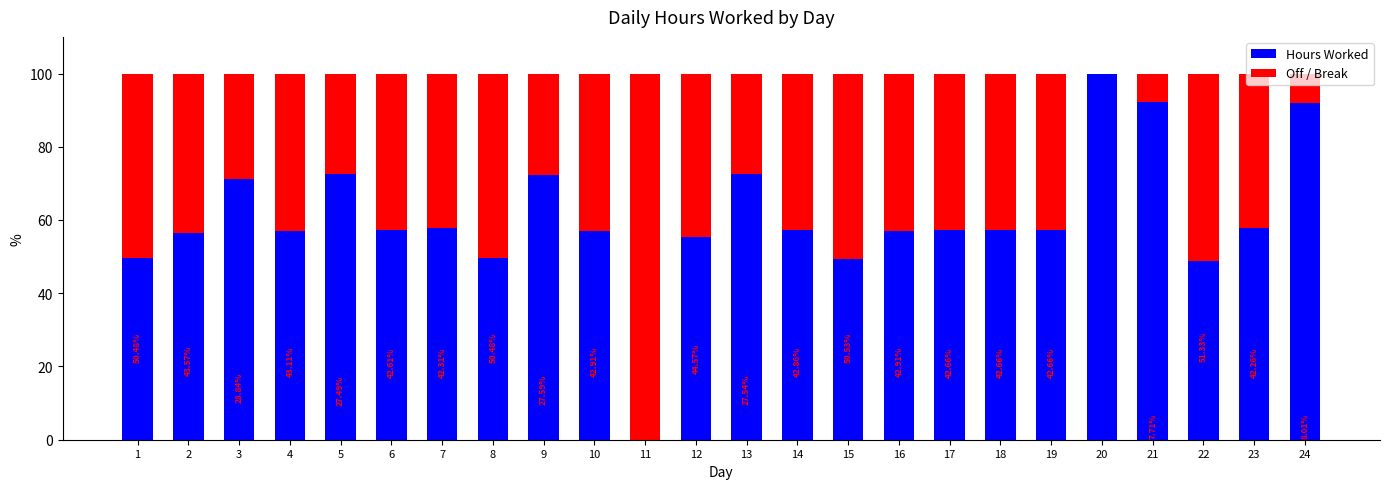

How many categories are shown in the chart?

24